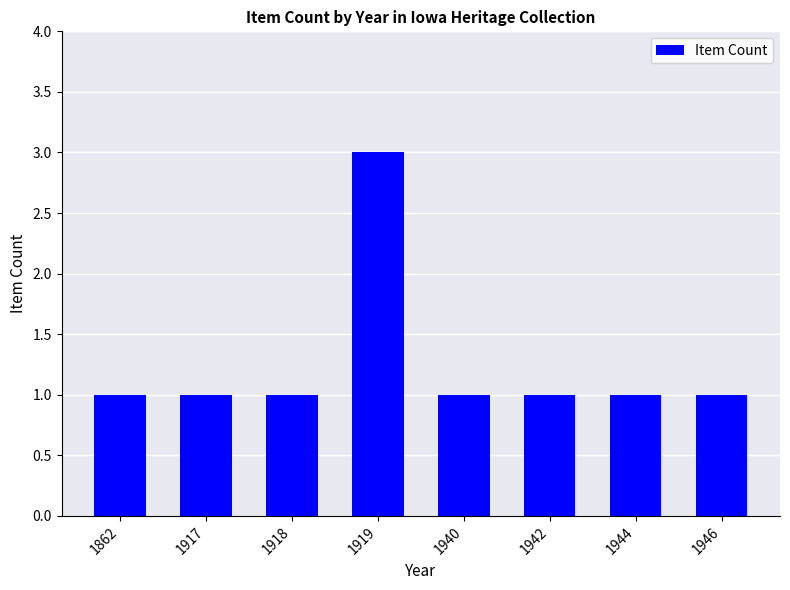

What is the sum of all values?

10